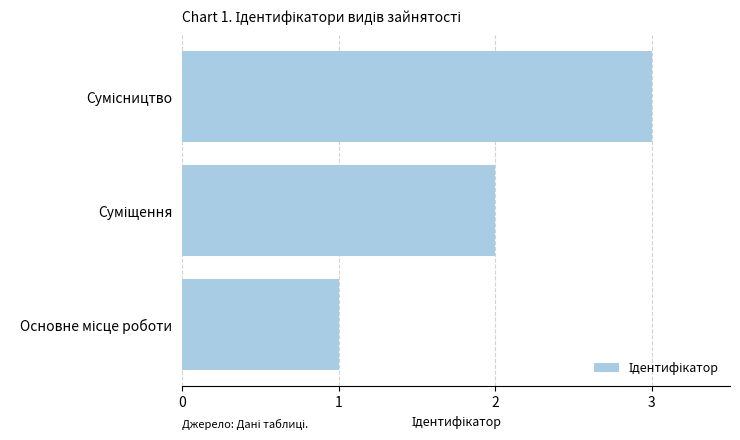

How many values are between 1 and 3?

3